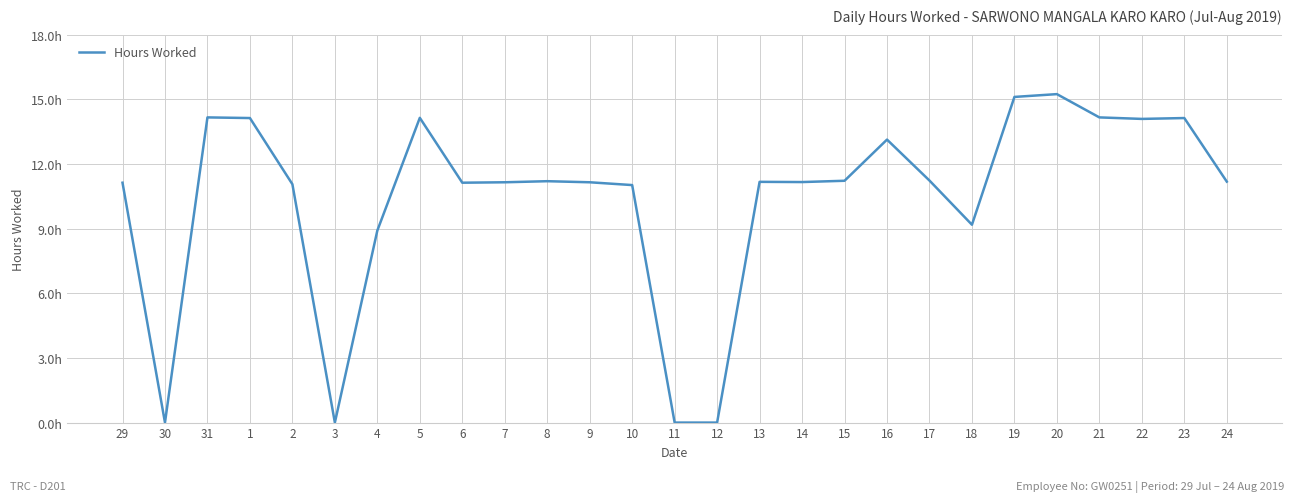

Is this an area chart (filled region under the line)?

No